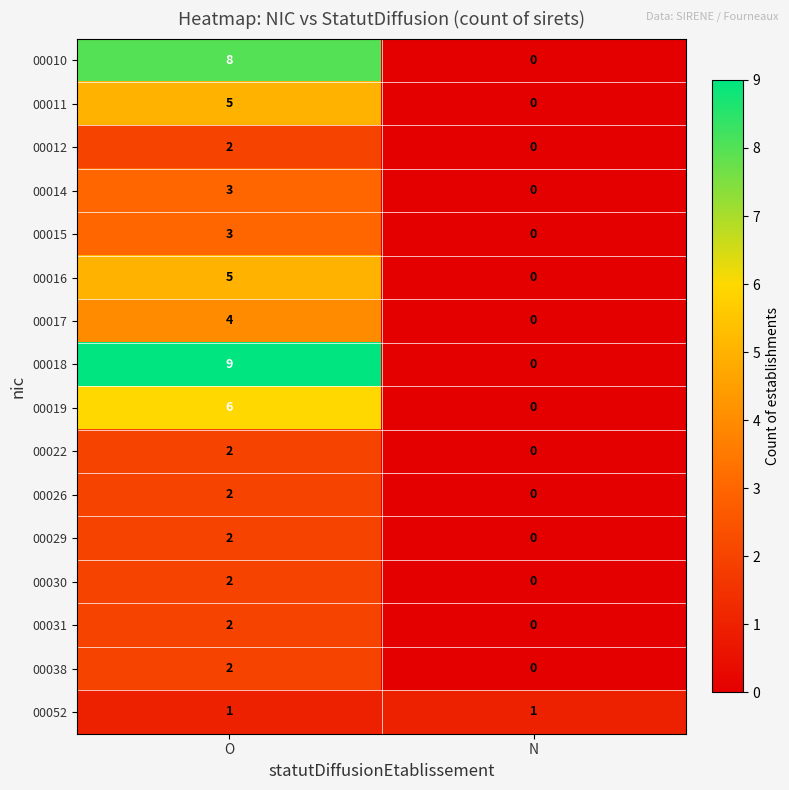

At which category is the sum across all series the highest?

O